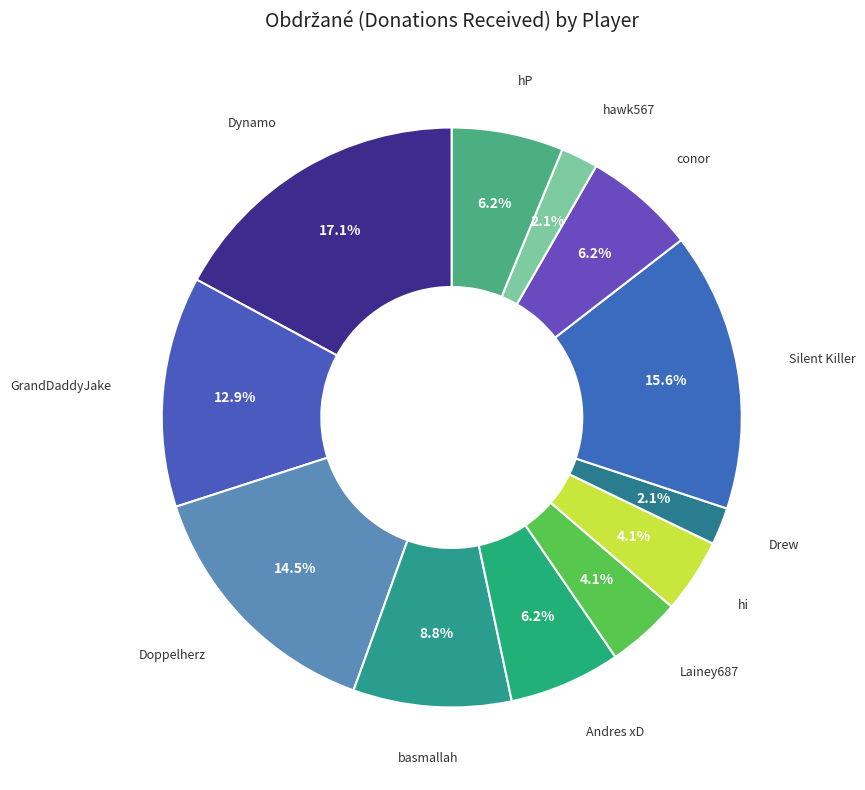

To the nearest percent, what is the difference between the largest and smallest slice percentages?

15%